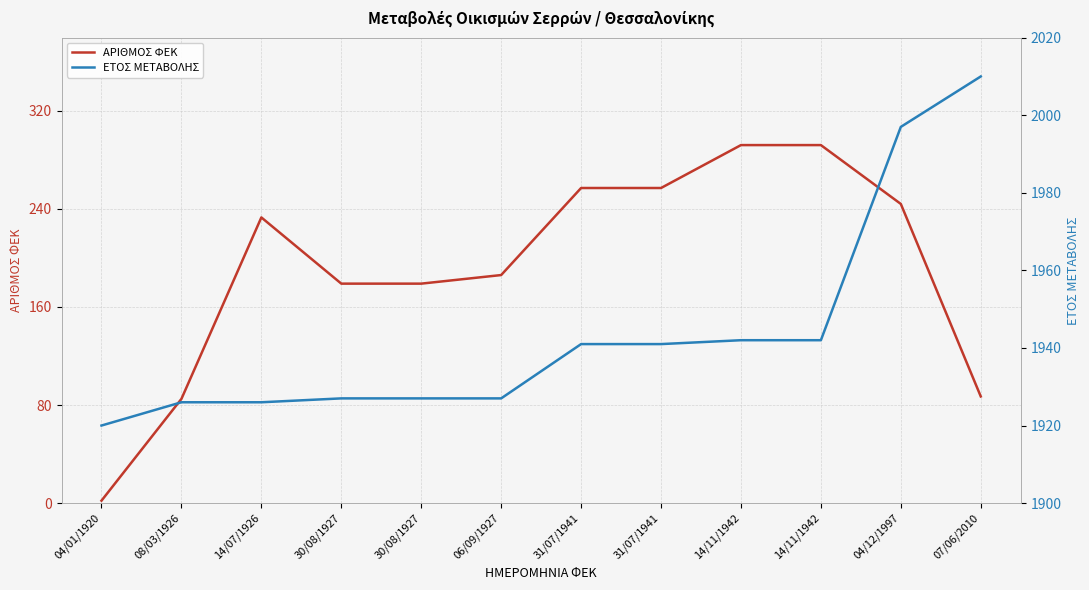

What is the sum of all ΕΤΟΣ ΜΕΤΑΒΟΛΗΣ values?

23326